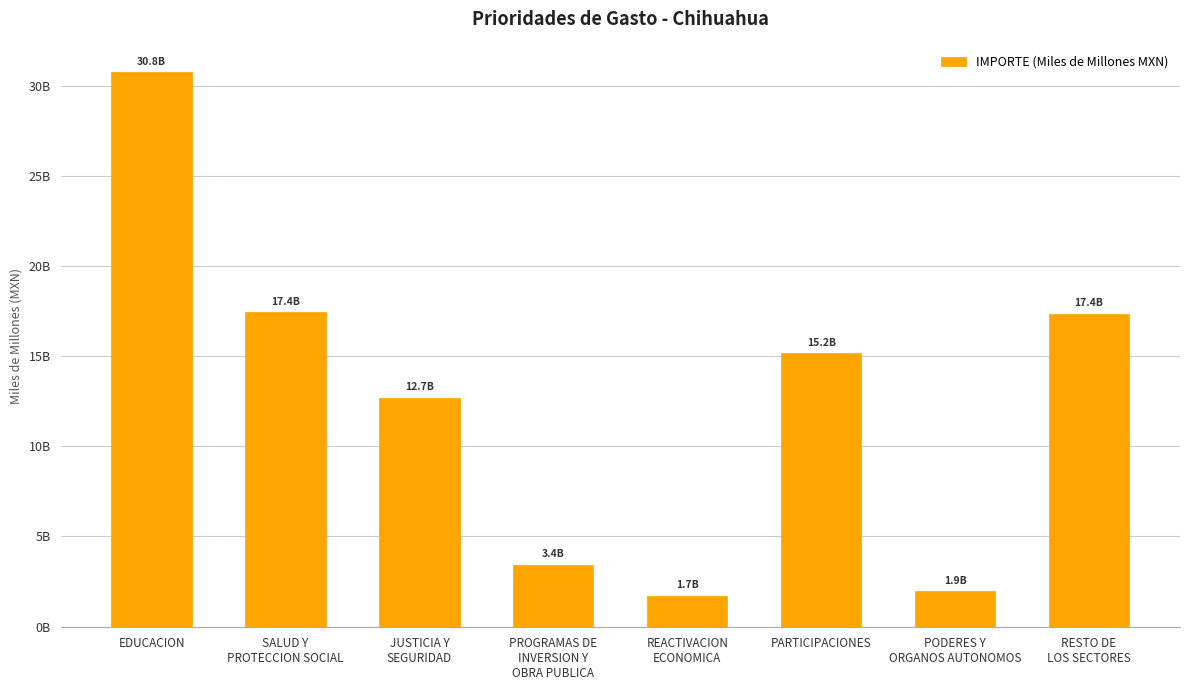

Where does the data first go above 15?

EDUCACION